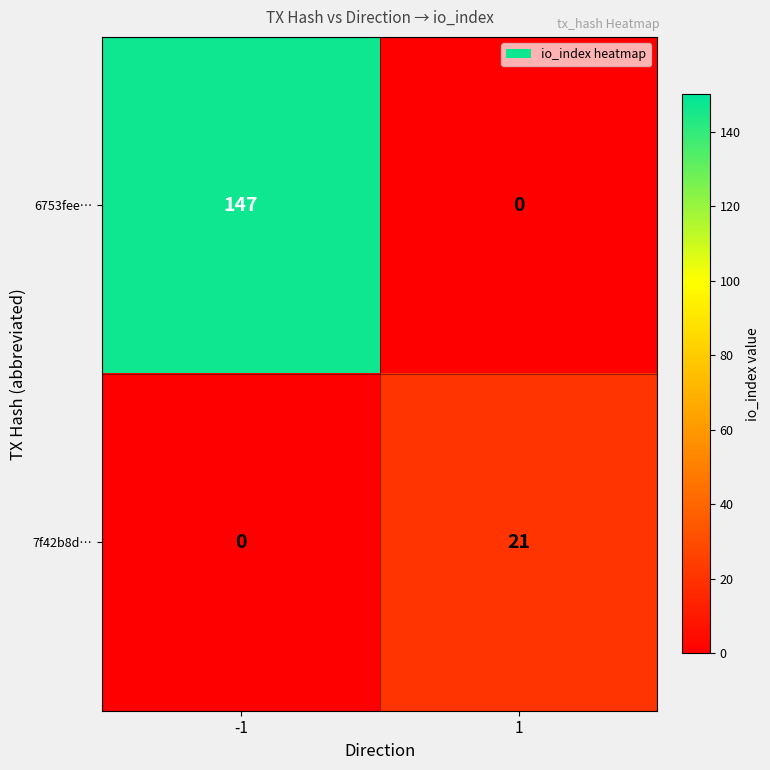

At which category is the sum across all series the highest?

-1